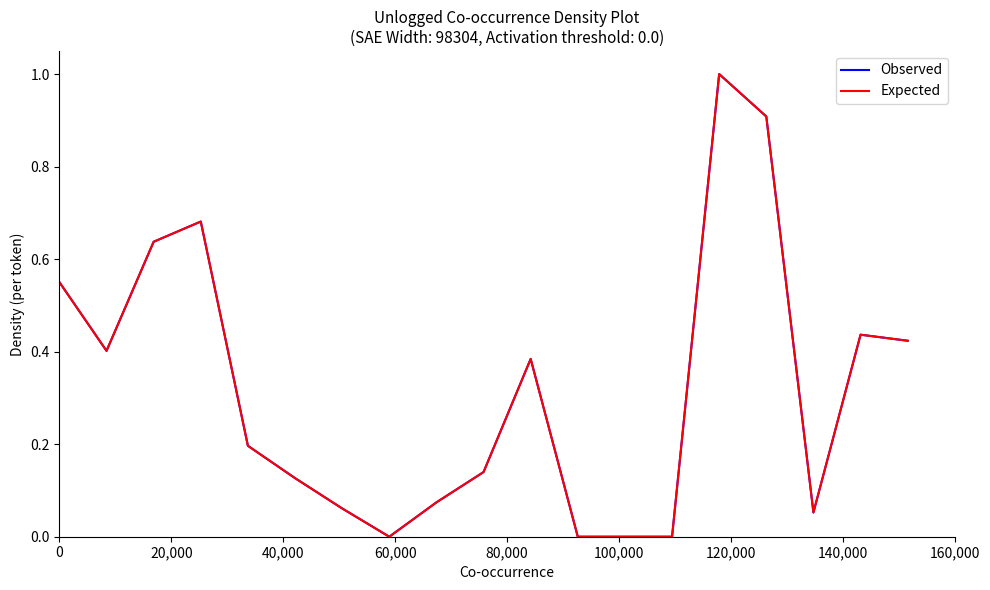

Does the chart display data point markers on the line(s)?

No